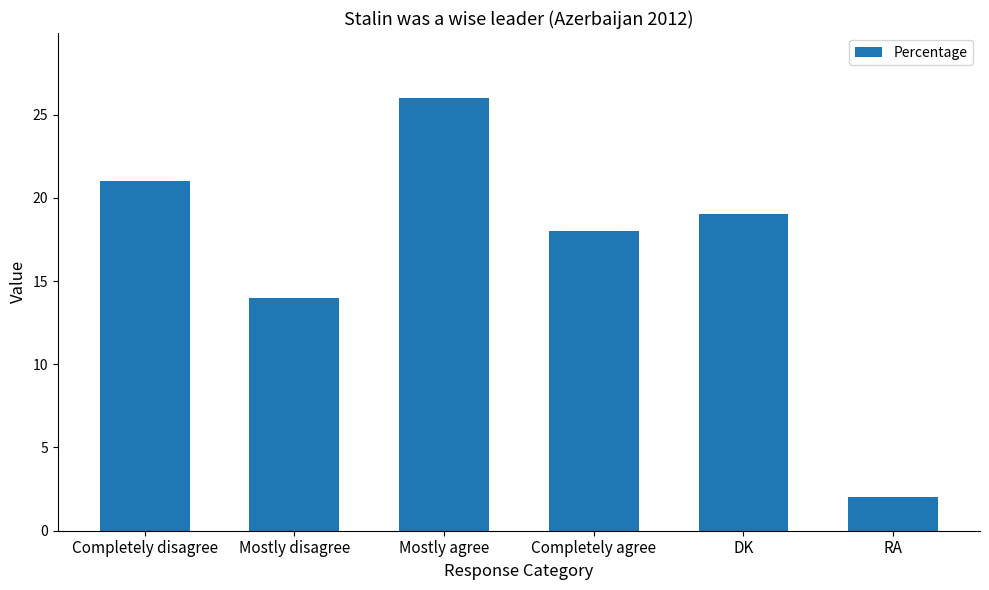

At which label does the data first exceed 19?

Completely disagree